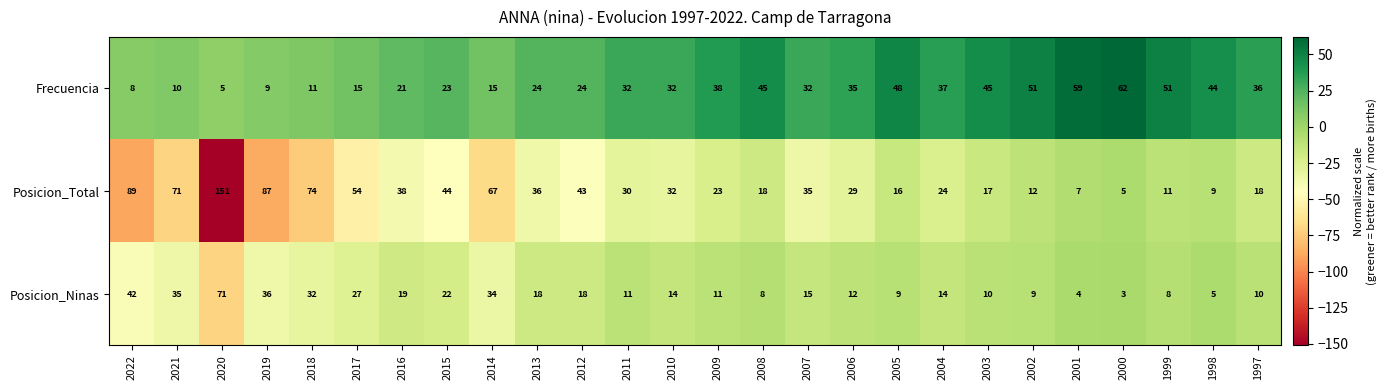

Between 2019 and 2007, which series saw the biggest shift?

Posicion_Total